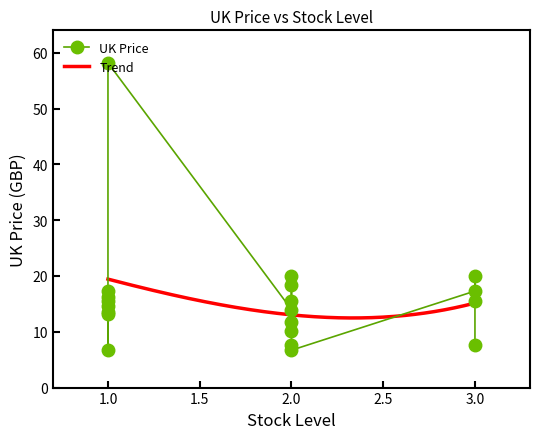

How many points are lower than both their immediate neighbors (excluding endpoints)?

6